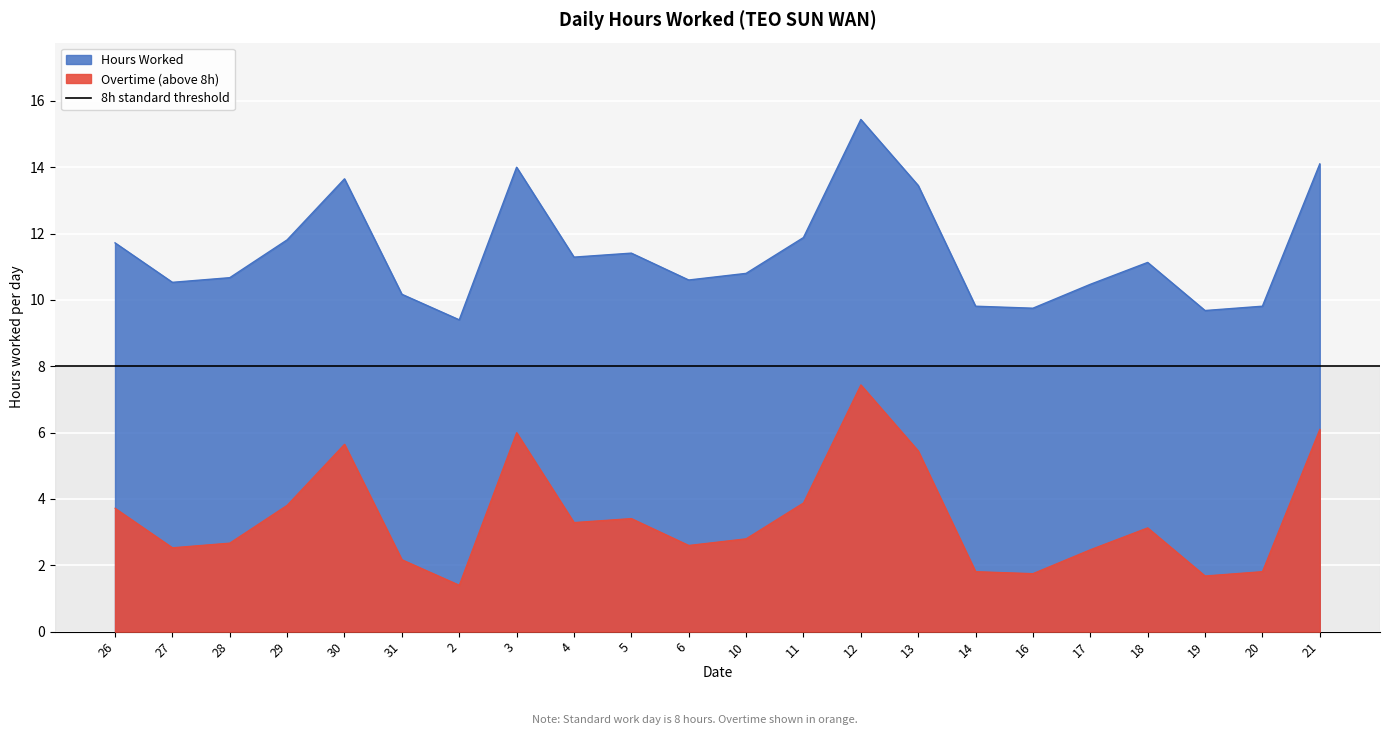

Is it true that the value at 29 is 19.8?

False